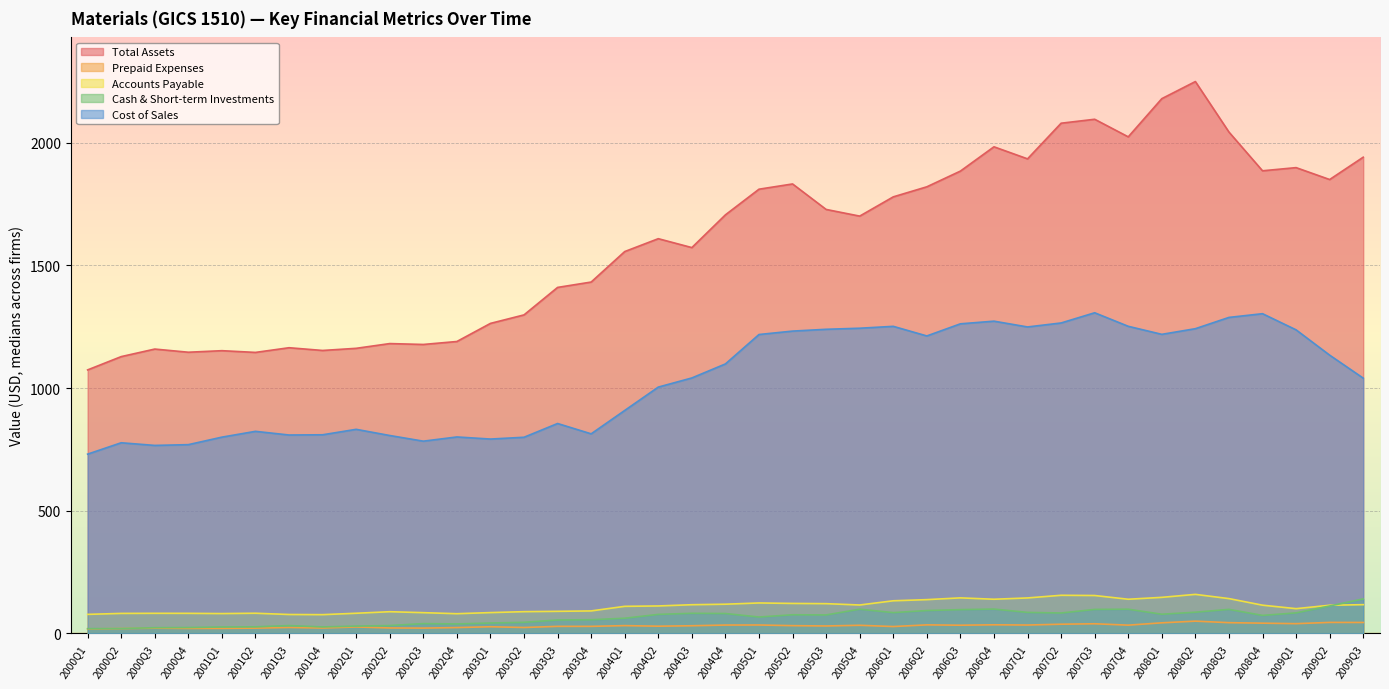

True or false: Cash & Short-term Investments has a value of 39.7 at 2002Q3.

True